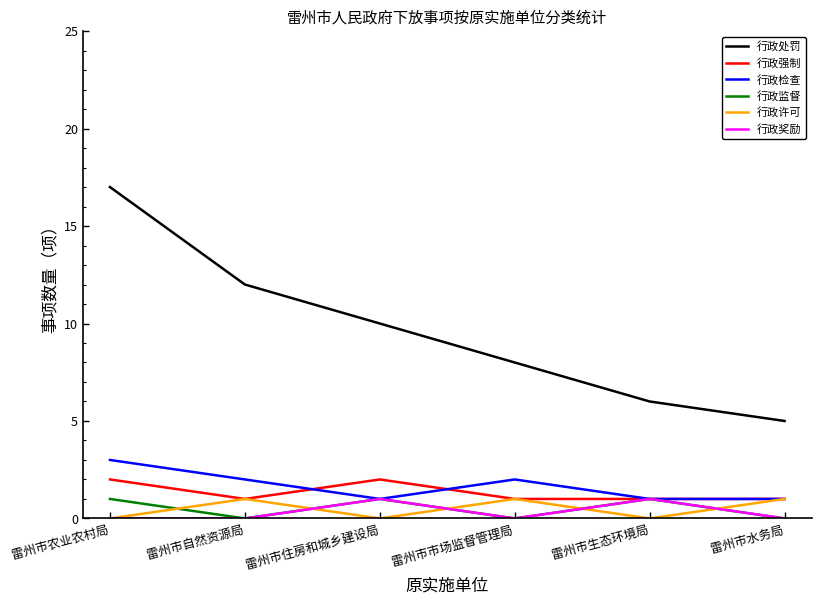

What is the difference between the highest and lowest values at 雷州市市场监督管理局?

8